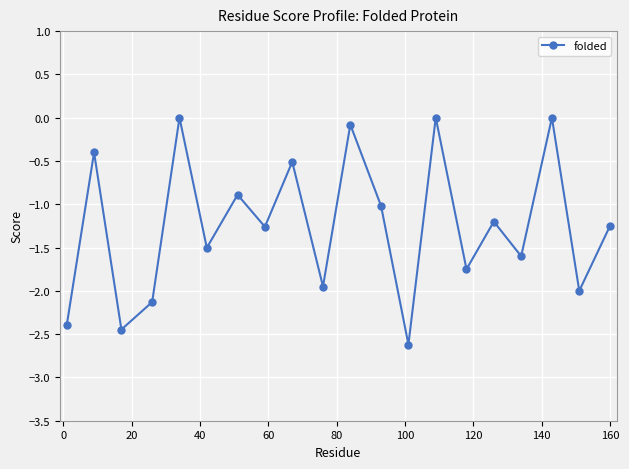

How many categories are shown in the chart?

20